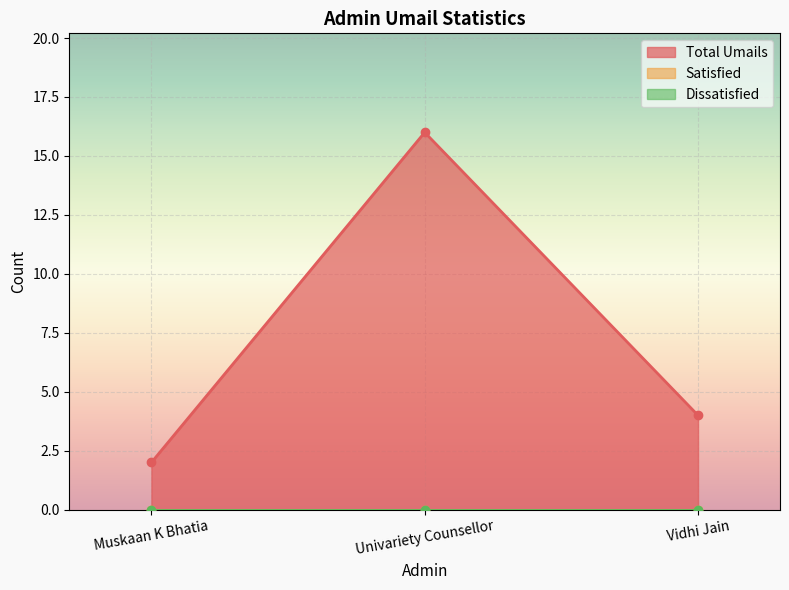

Reading left to right, list all the values displayed in this chart.

Total Umails: Muskaan K Bhatia=2	Univariety Counsellor=16	Vidhi Jain=4
Satisfied: Muskaan K Bhatia=0	Univariety Counsellor=0	Vidhi Jain=0
Dissatisfied: Muskaan K Bhatia=0	Univariety Counsellor=0	Vidhi Jain=0